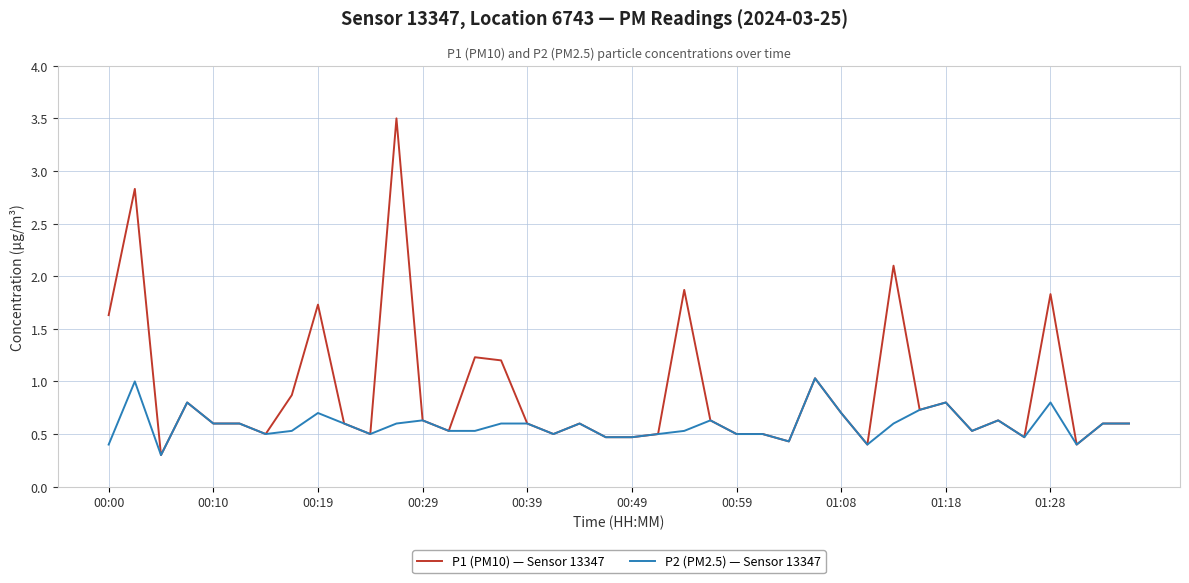

What is the smallest value displayed?

0.3